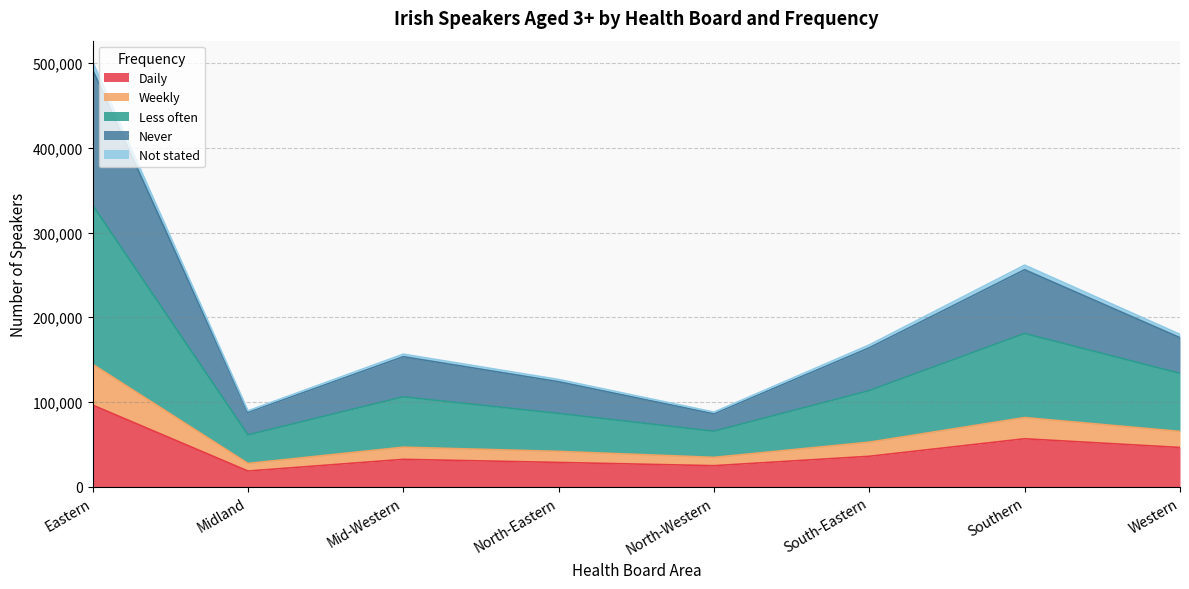

Which series has the largest total across all categories?

Less often